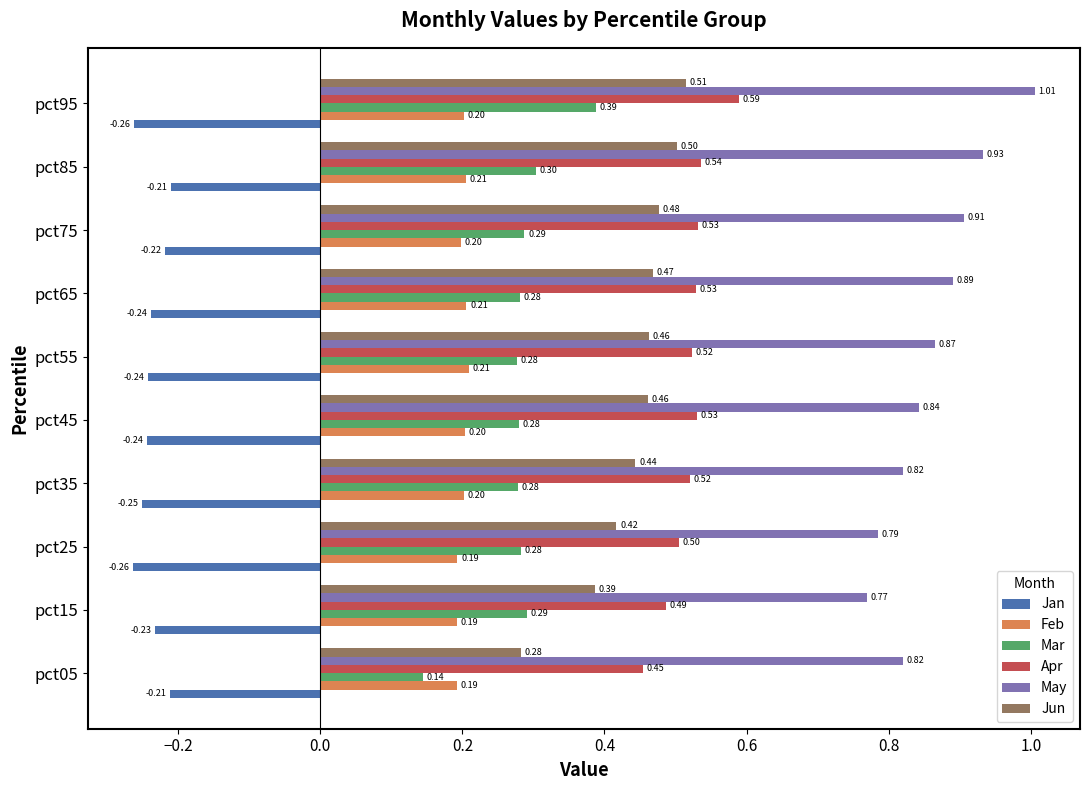

What is the sum of all Apr values?

5.2